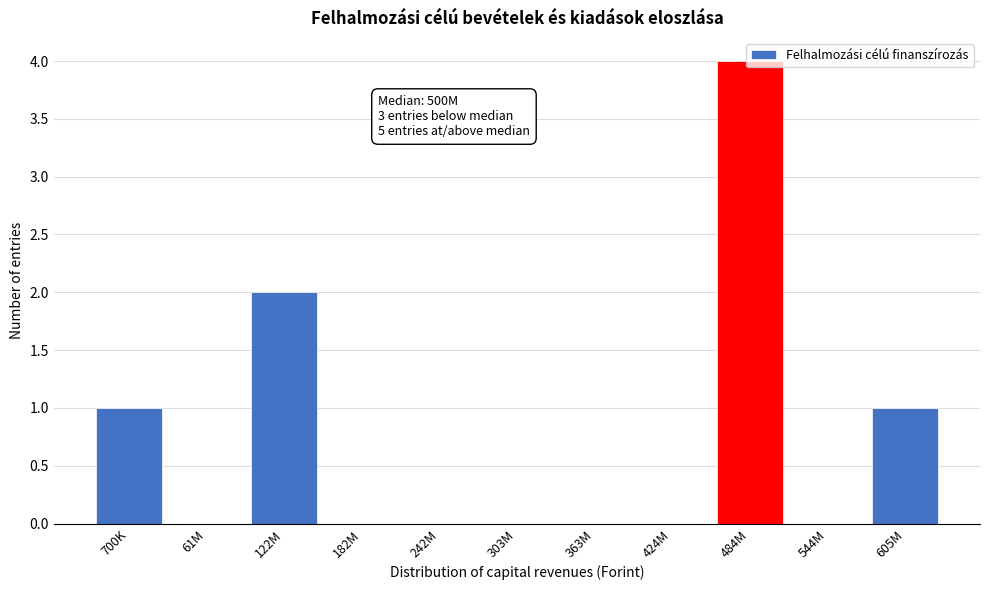

True or false: the data shows 4 at 484M.

True